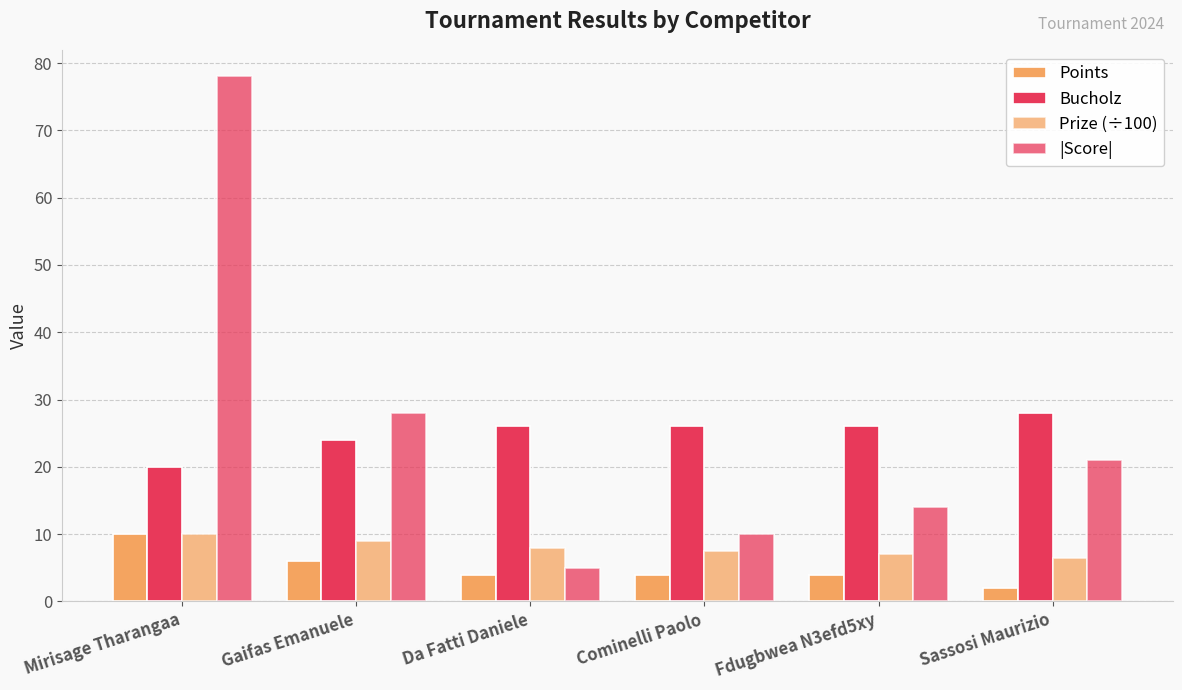

At which category is the sum across all series the highest?

Mirisage Tharangaa